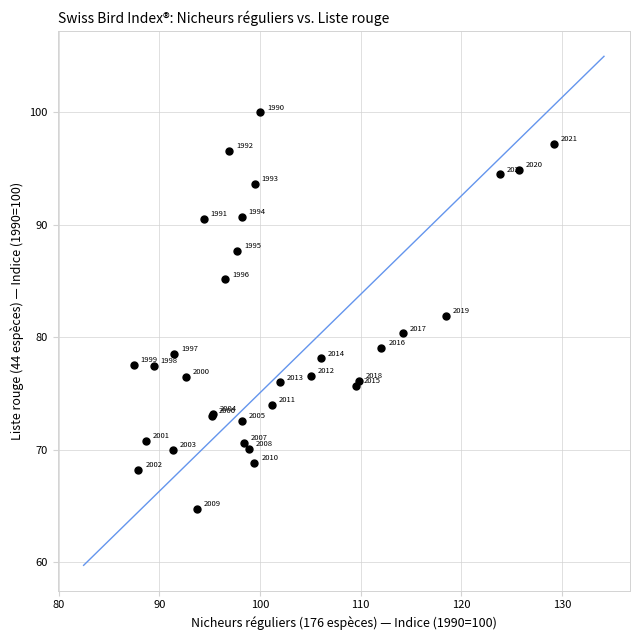

What Y value in the scatter plot is closest to 82?

81.9